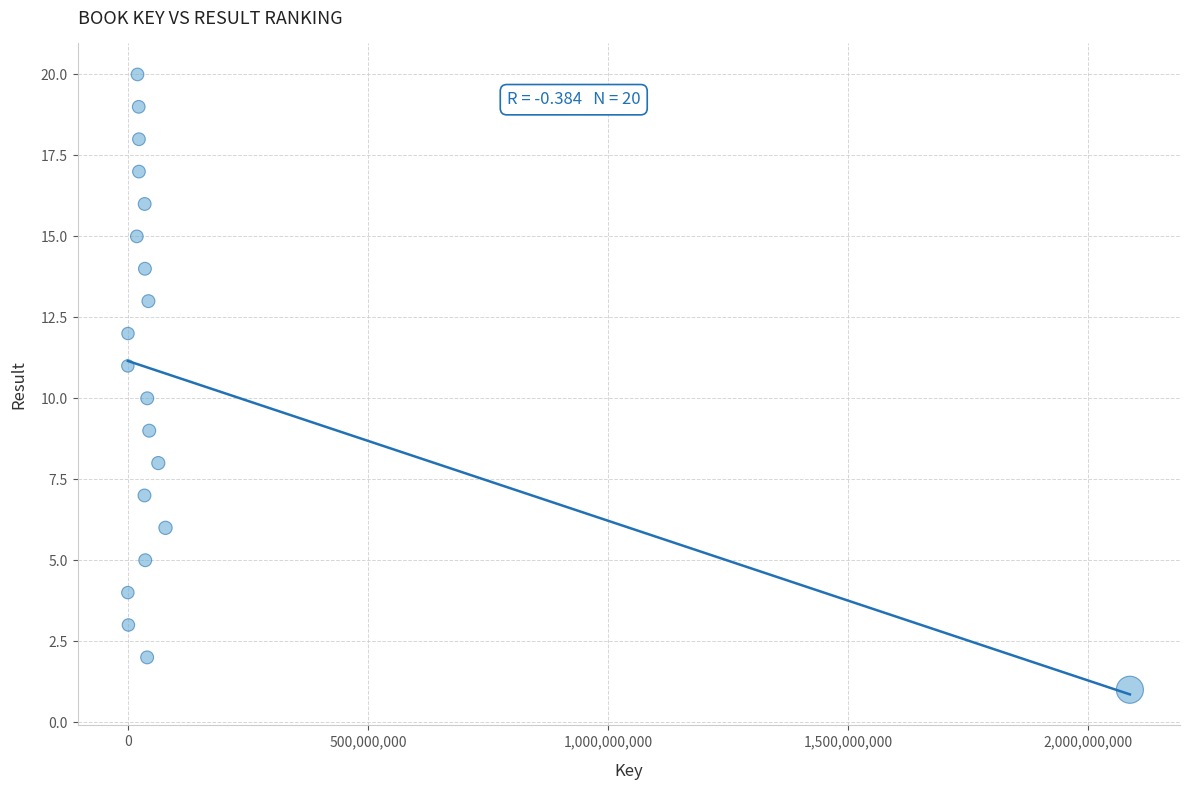

What is the range of X values (max minus min)?

2086617908